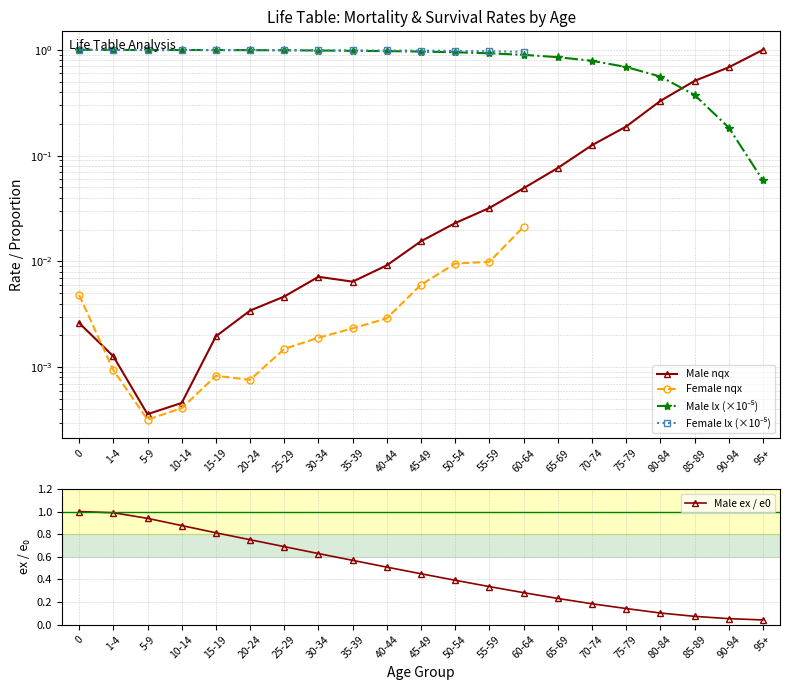

Which series has the widest spread of values?

Male nqx